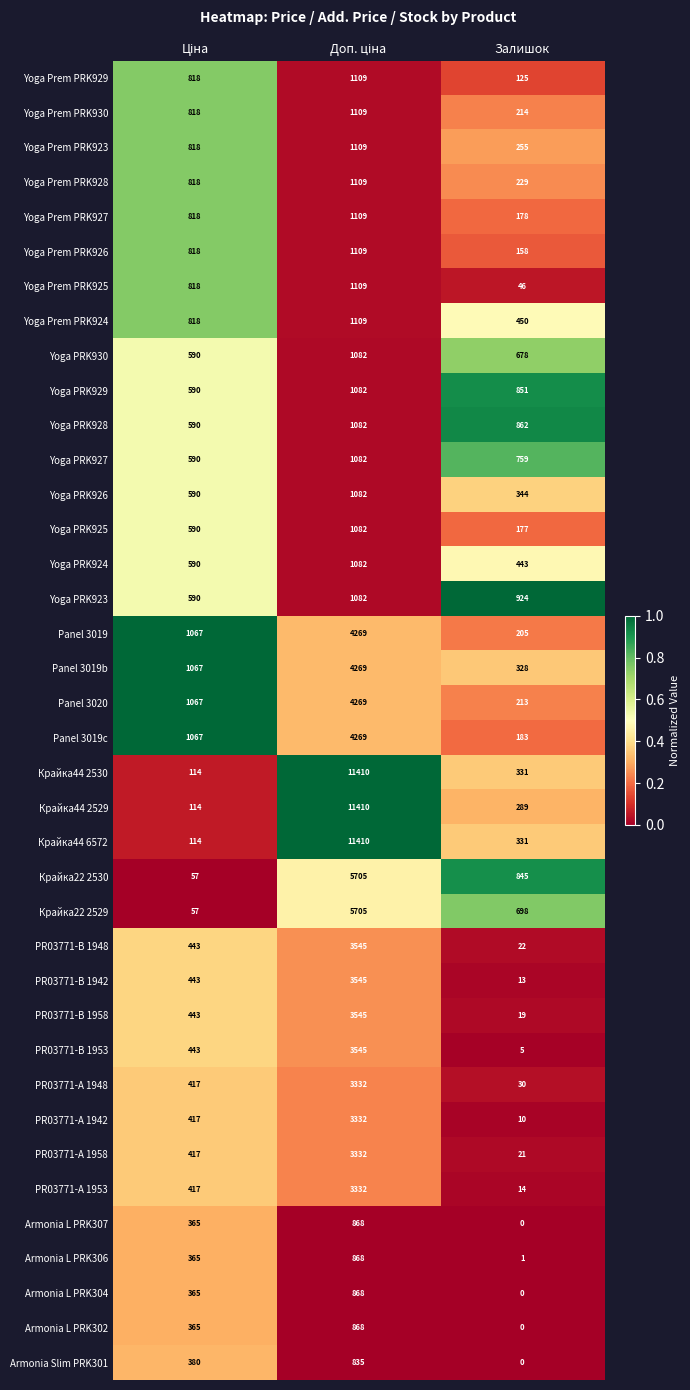

The value of Yoga Prem PRK924 at Залишок is 140. True or false?

False